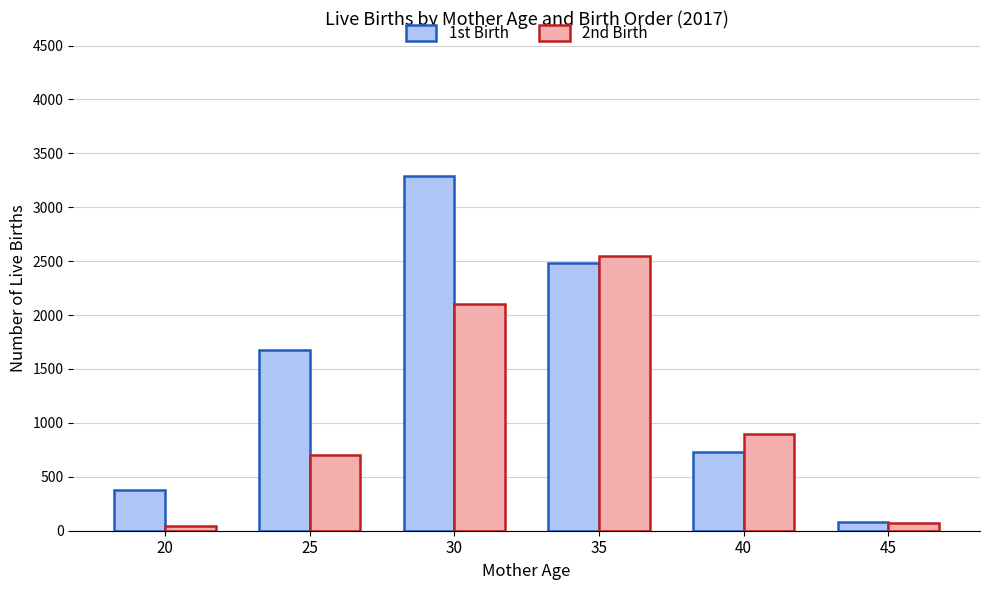

What are all the series names shown in the legend?

1st Birth, 2nd Birth